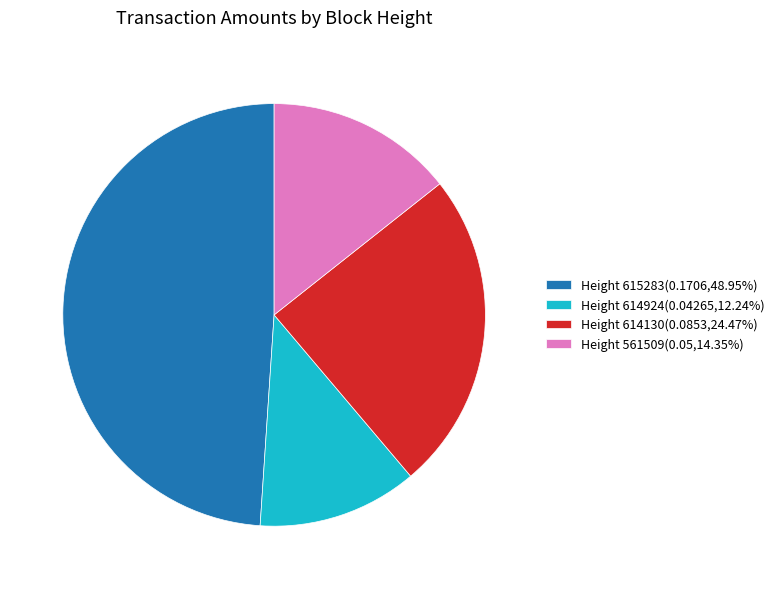

Is the sum of Height 615283(0.1706,48.95%) and Height 614924(0.04265,12.24%) greater than half?

Yes